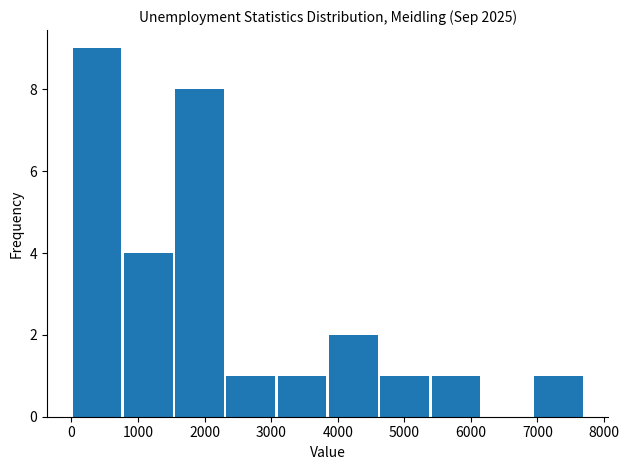

How tall is the bar that spans 2300 to 3100 on the x-axis? Neither the bar edges nor the heights are printed on the chart, so give them approximately, as read against the axes.

1